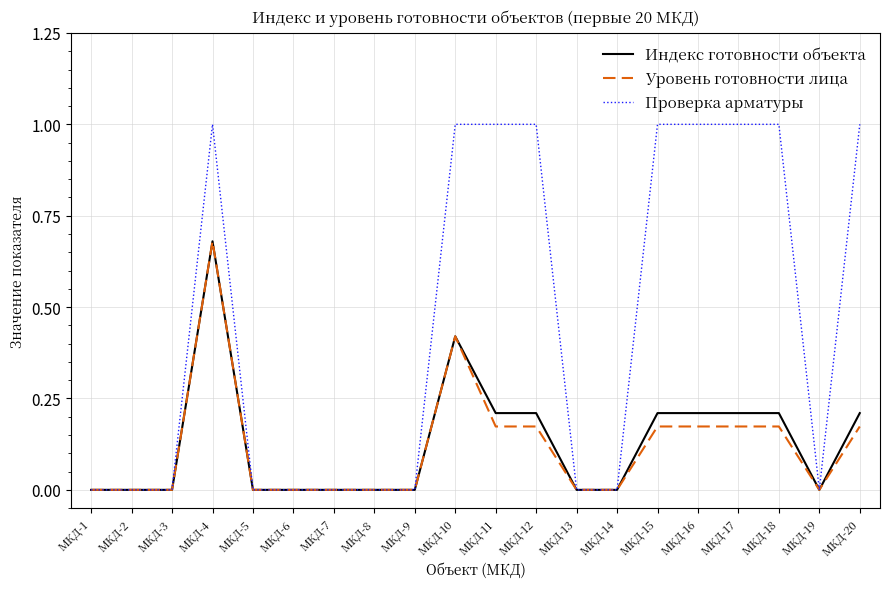

What is the sum of all Индекс готовности объекта values?

2.6